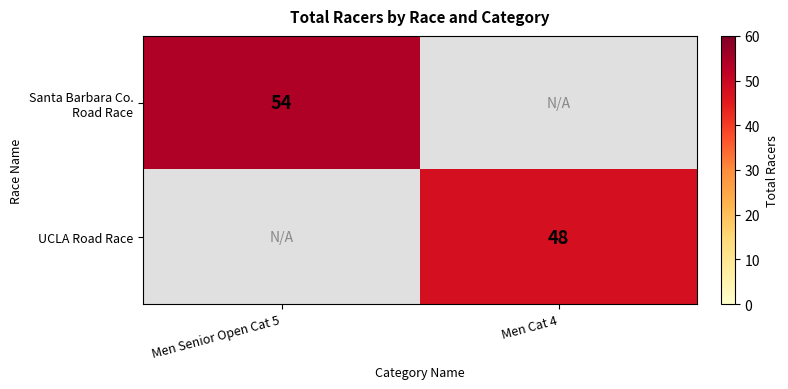

What is the greatest value displayed?

54